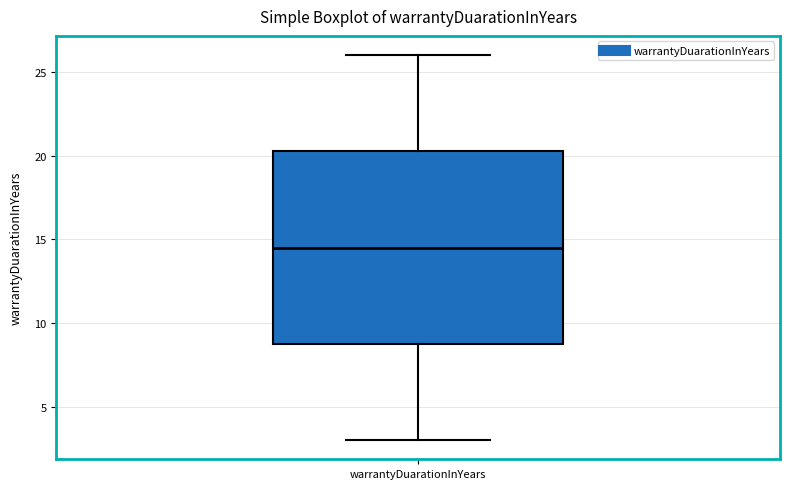

Transcribe this box plot: give where the median line is, the range the box spans, and where the two whiskers end, as read against the y-axis. The values are not printed on the chart, so give them approximately, as read against the axis.

median 14.5, box 9.0 to 20.5, whiskers 3.0 to 26.0